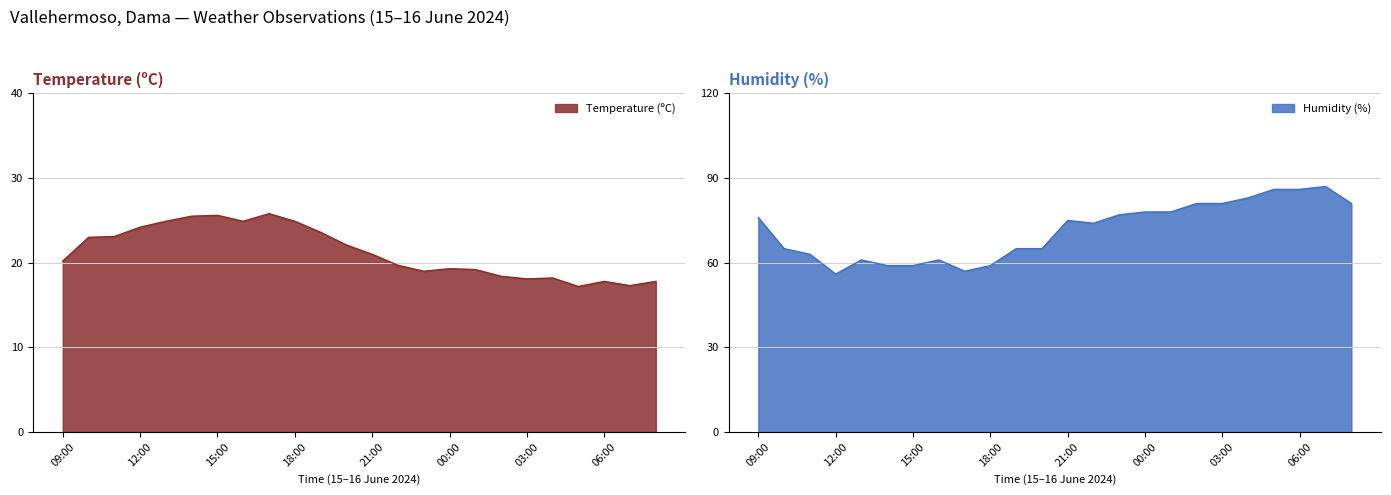

What is the label of the 7th point from the right?

02:00